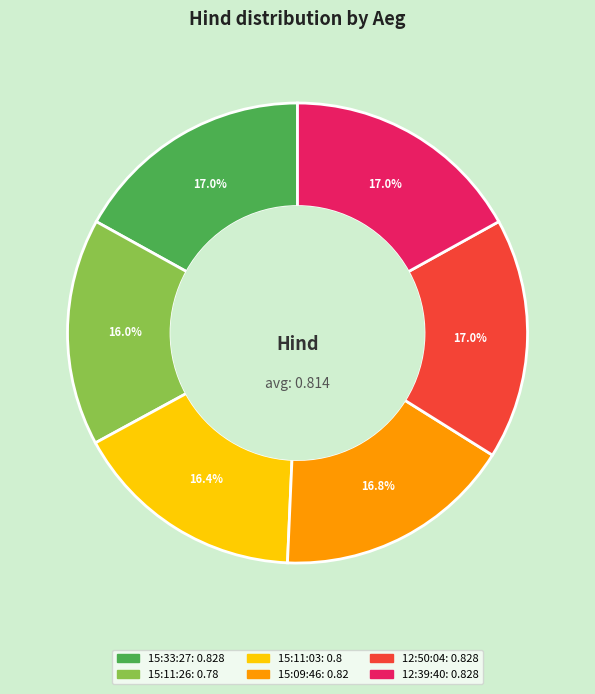

To the nearest percent, what is the difference between the largest and smallest slice percentages?

1%